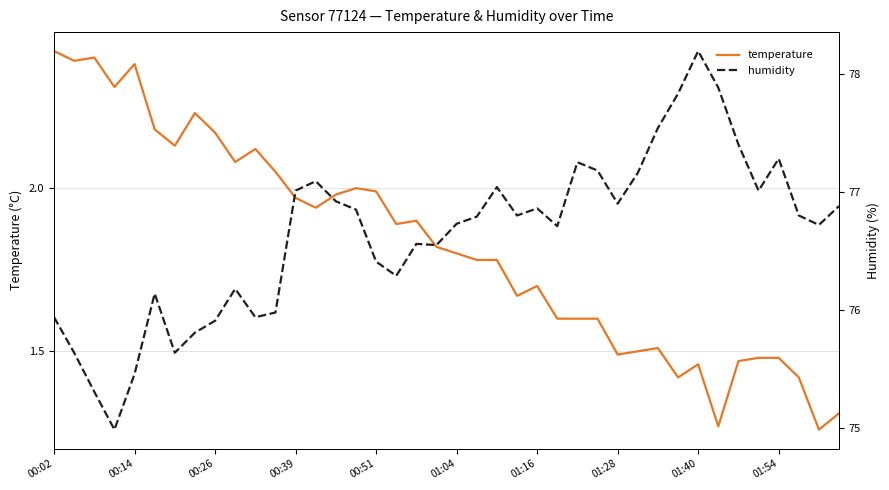

Is it true that temperature equals 1.8 at 01:04?

True